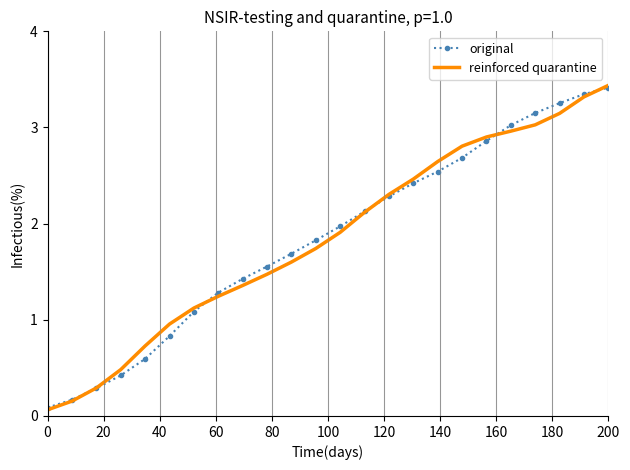

How many distinct data groups are displayed?

2